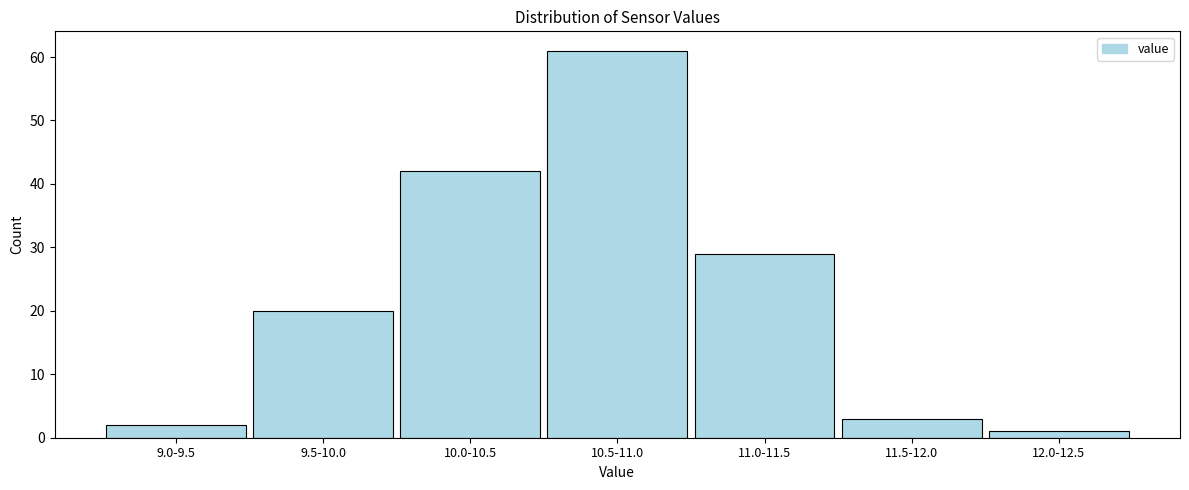

Reading left to right, list all the values displayed in this chart.

9.0-9.5=2	9.5-10.0=20	10.0-10.5=42	10.5-11.0=61	11.0-11.5=29	11.5-12.0=3	12.0-12.5=1